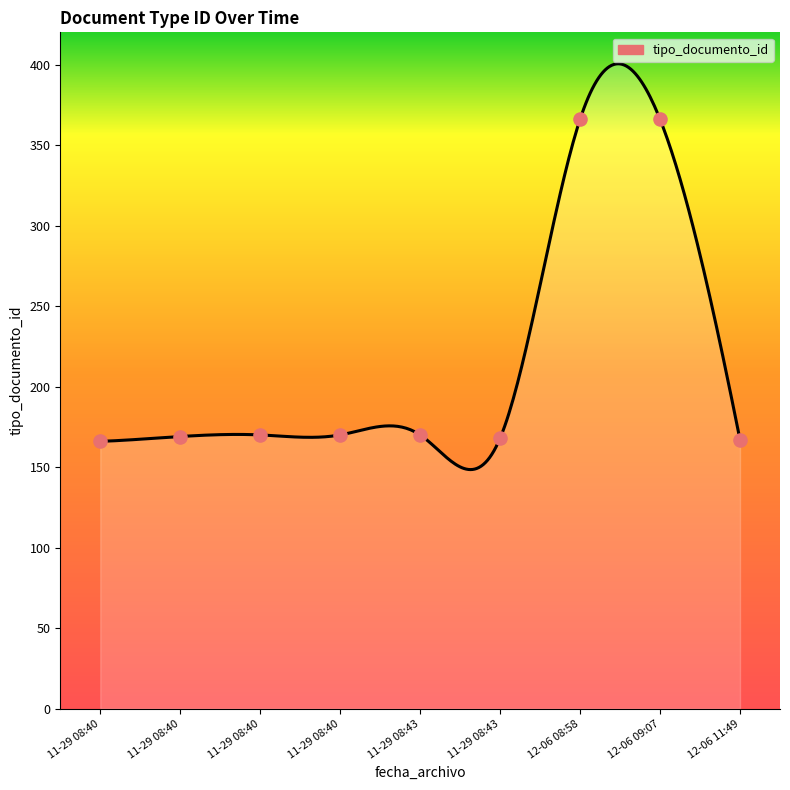

Approximately how many times larger is the value at 12-06 08:58 compared to 11-29 08:40?

2.2